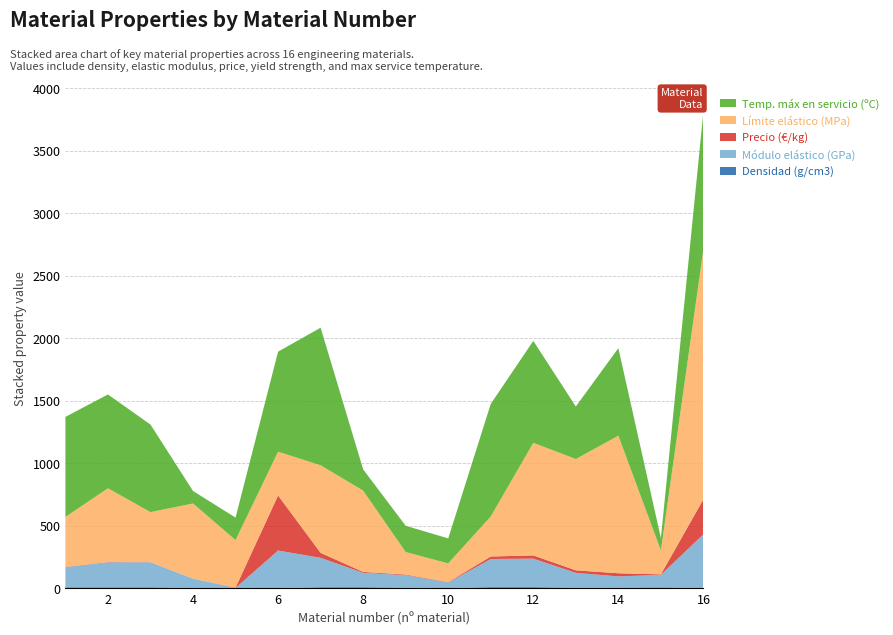

Reading right to left, extract all data points from this chart.

Densidad (g/cm3): 16=2.0	15=7.2	14=5.0	13=4.4	12=9.0	11=9.0	10=1.8	9=4.7	8=8.6	7=8.4	6=1.9	5=2.7	4=2.8	3=7.8	2=7.6	1=7.6
Módulo elástico (GPa): 16=430.0	15=100.0	14=90.0	13=119.0	12=228.0	11=225.0	10=44.0	9=100.0	8=115.0	7=235.0	6=300.0	5=0.0	4=75.0	3=200.0	2=200.0	1=160.0
Precio (€/kg): 16=280.0	15=4.0	14=25.0	13=20.0	12=26.0	11=20.0	10=3.0	9=5.0	8=7.0	7=40.0	6=440.0	5=2.5	4=0.0	3=1.1	2=2.1	1=2.7
Límite elástico (MPa): 16=2000.0	15=190.0	14=1100.0	13=890.0	12=900.0	11=320.0	10=150.0	9=180.0	8=650.0	7=700.0	6=350.0	5=380.0	4=600.0	3=400.0	2=590.0	1=400.0
Temp. máx en servicio (ºC): 16=1100.0	15=100.0	14=700.0	13=420.0	12=815.0	11=900.0	10=200.0	9=210.0	8=170.0	7=1100.0	6=800.0	5=180.0	4=100.0	3=700.0	2=750.0	1=800.0